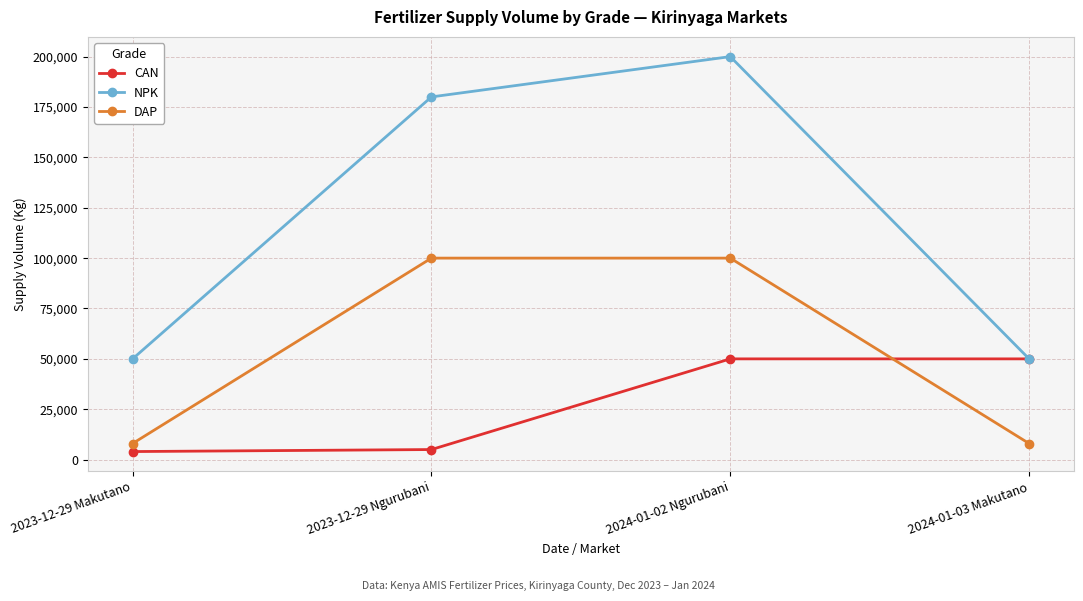

Reading left to right, list all the values displayed in this chart.

CAN: 2023-12-29 Makutano=4000	2023-12-29 Ngurubani=5000	2024-01-02 Ngurubani=50000	2024-01-03 Makutano=50000
NPK: 2023-12-29 Makutano=50000	2023-12-29 Ngurubani=180000	2024-01-02 Ngurubani=200000	2024-01-03 Makutano=50000
DAP: 2023-12-29 Makutano=8000	2023-12-29 Ngurubani=100000	2024-01-02 Ngurubani=100000	2024-01-03 Makutano=8000